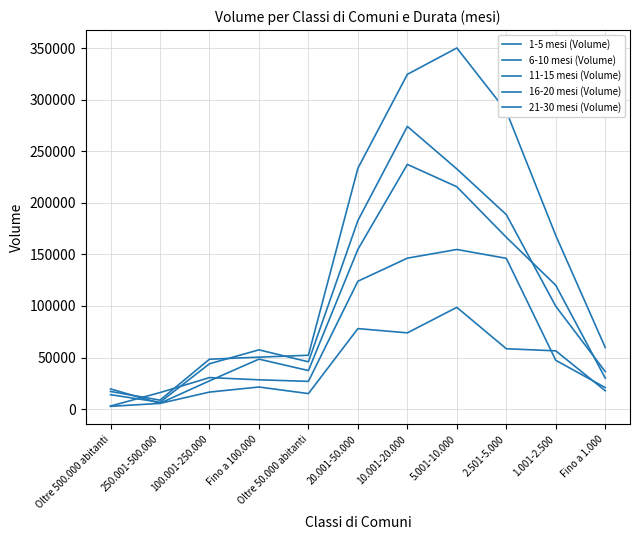

What is the total value across all series at Oltre 50.000 abitanti?

177322